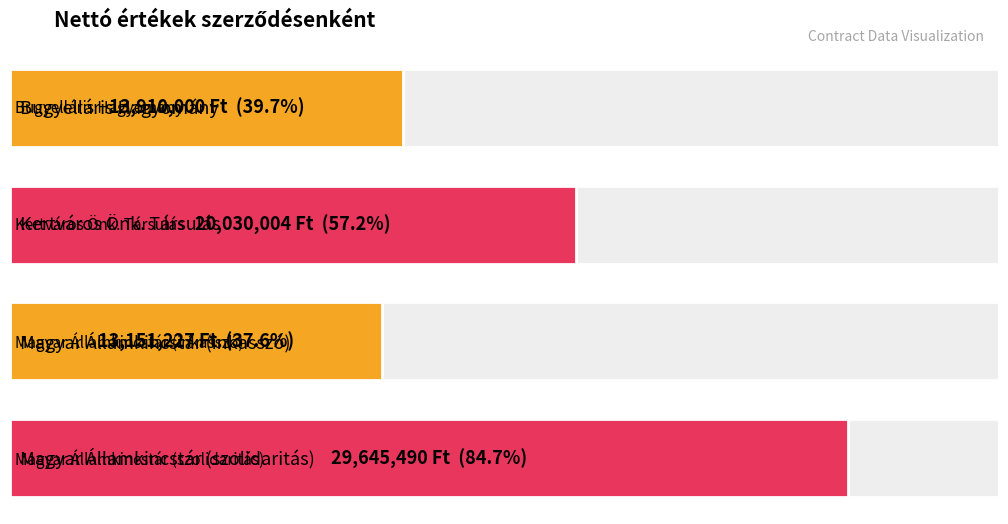

At which label is the value closest to 21398358?

Kertváros Önk. Társulás